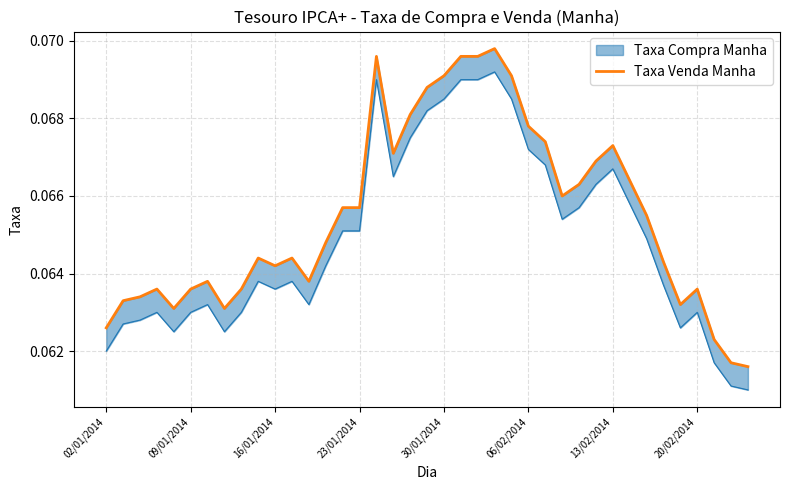

Reading left to right, list all the values displayed in this chart.

0.1	0.1	0.1	0.1	0.1	0.1	0.1	0.1	0.1	0.1	0.1	0.1	0.1	0.1	0.1	0.1	0.1	0.1	0.1	0.1	0.1	0.1	0.1	0.1	0.1	0.1	0.1	0.1	0.1	0.1	0.1	0.1	0.1	0.1	0.1	0.1	0.1	0.1	0.1